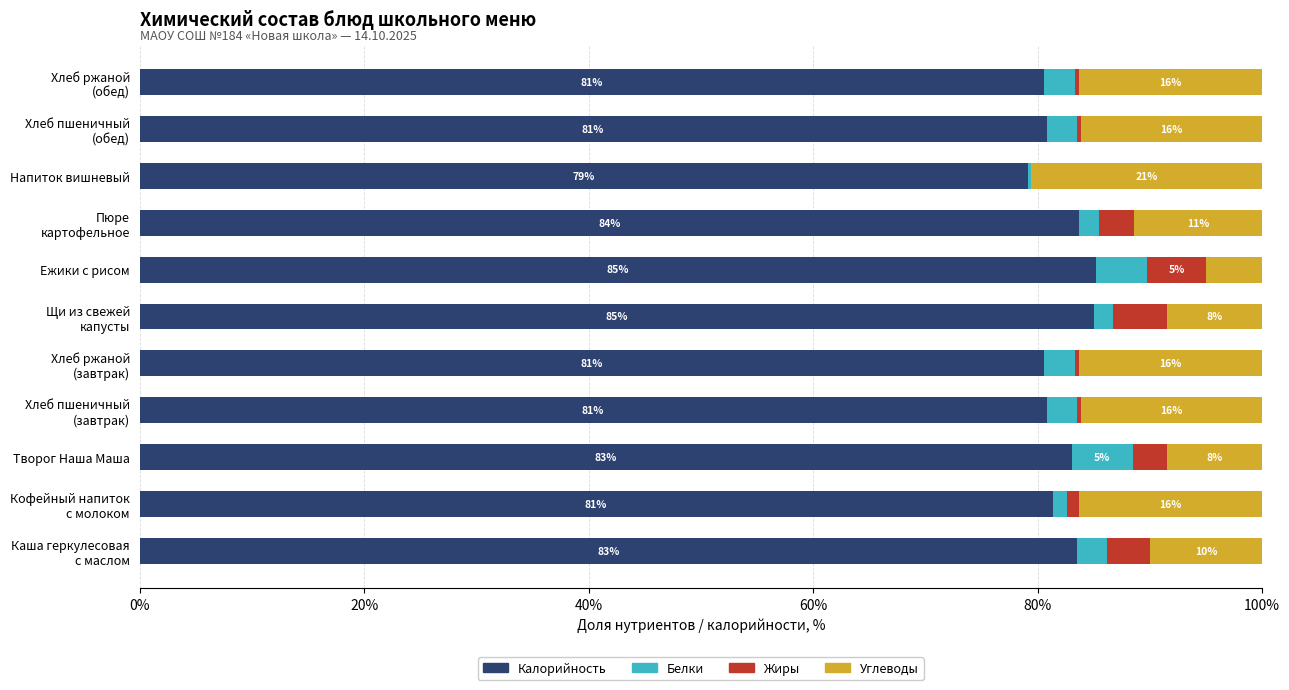

What is the highest value of the Калорийность series?

85.2